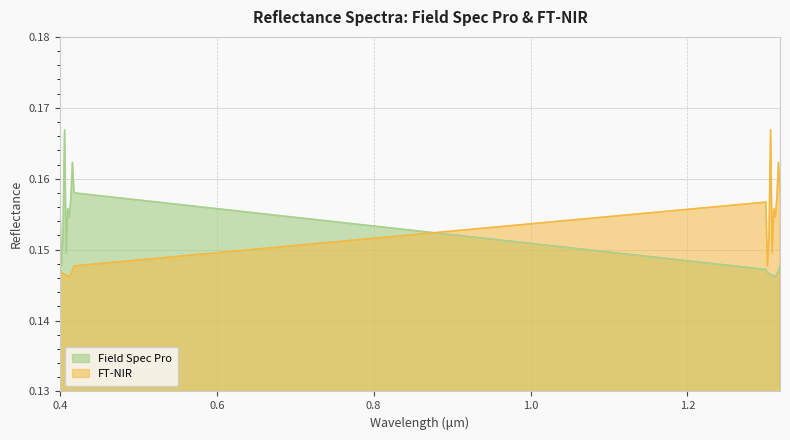

What is the average value of the Field Spec Pro series?

0.2